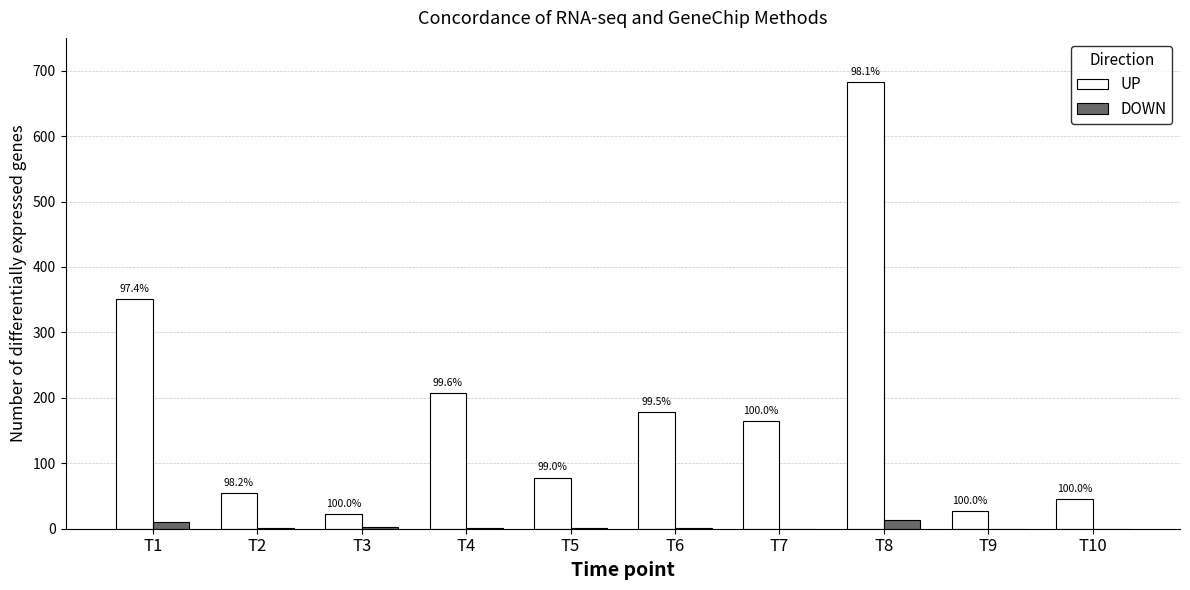

What is the difference between the highest and lowest values at T9?

27